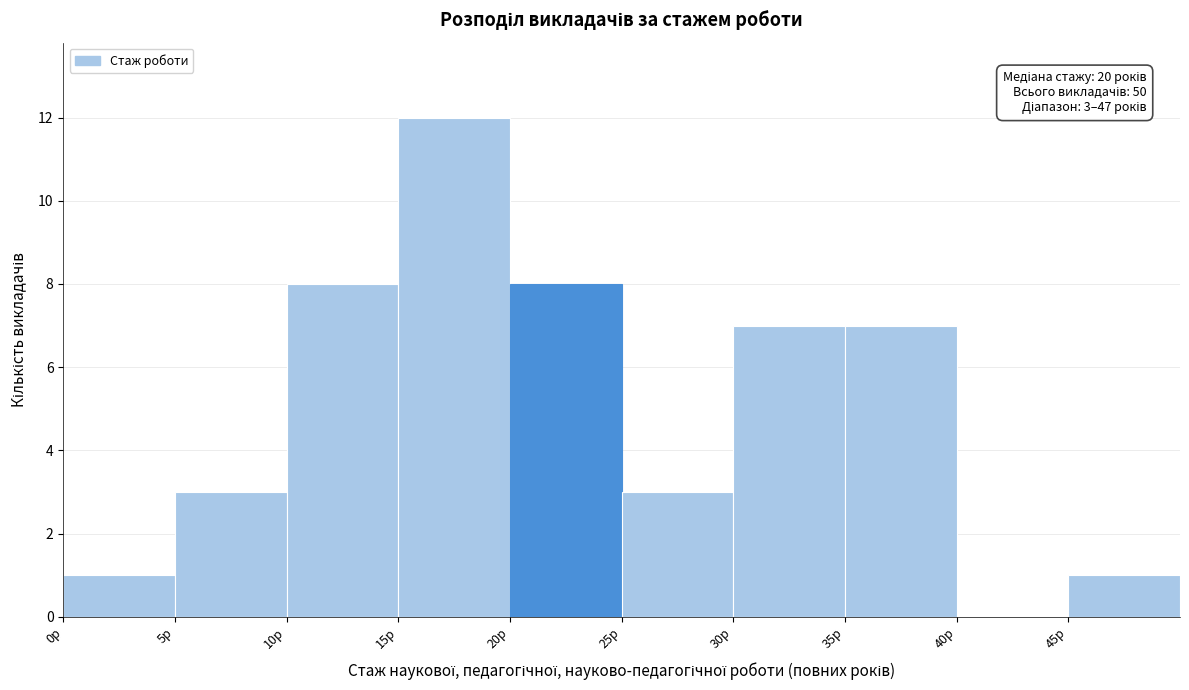

Which range on the x-axis has the tallest bar?

15 to 20